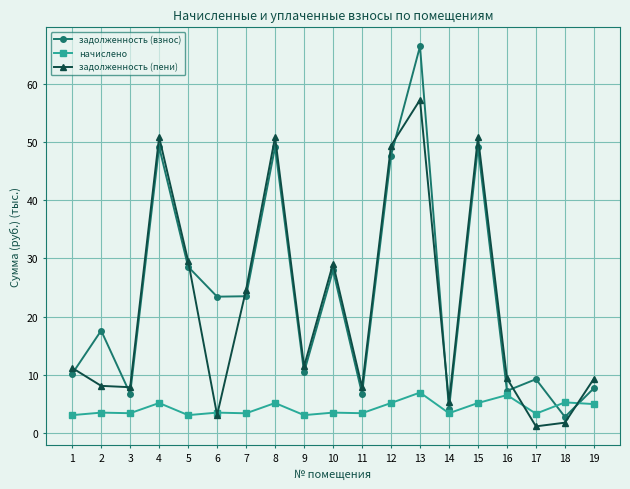

What are all the series names shown in the legend?

задолженность (взнос), начислено, задолженность (пени)